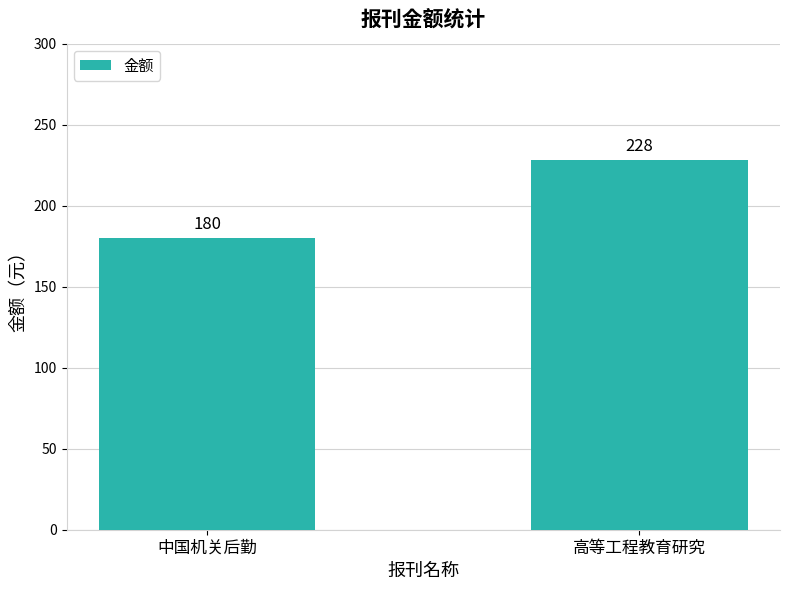

How many bars are there in total?

2